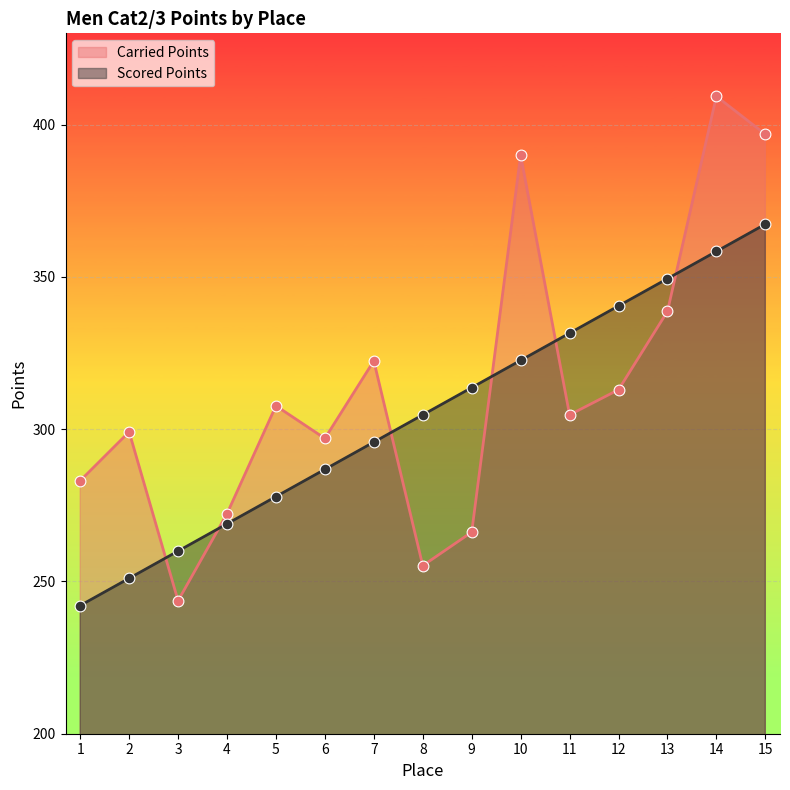

At which category is the sum across all series the highest?

14